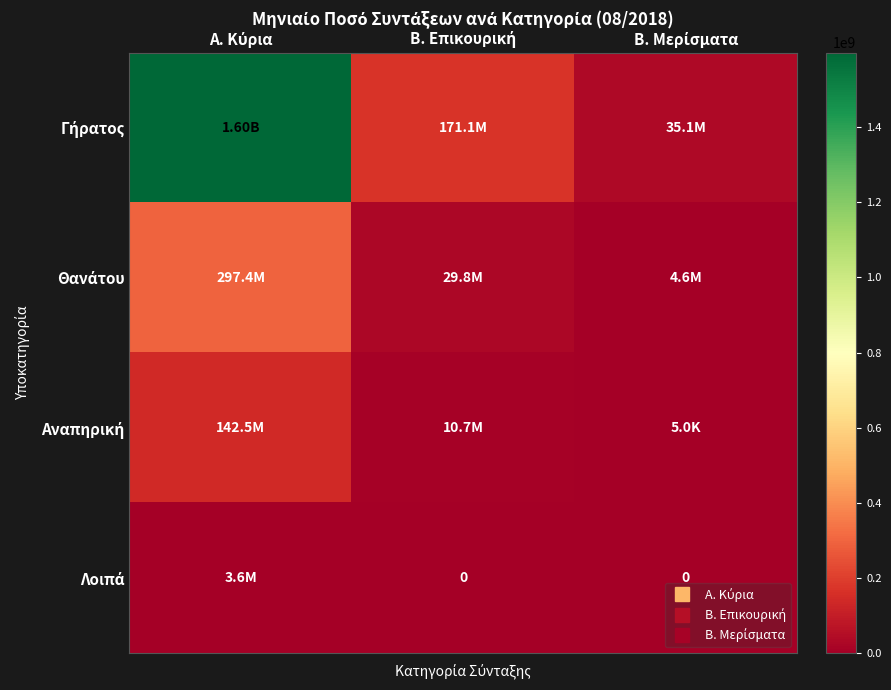

What is the greatest value displayed?

1597956298.0